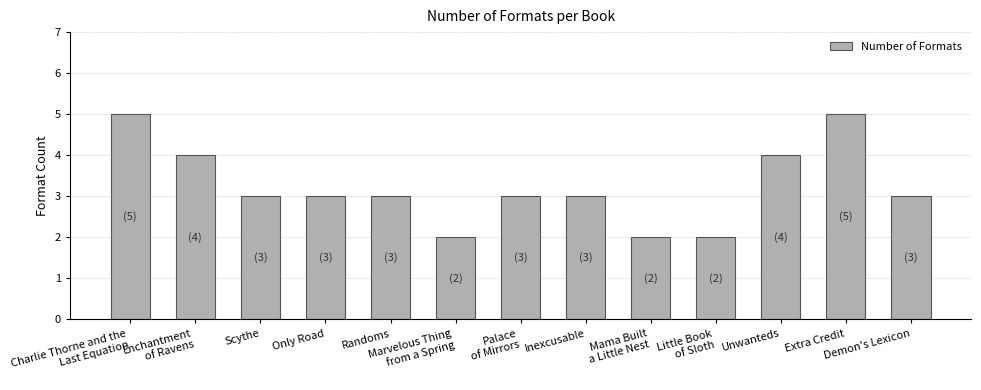

The value at Enchantment
of Ravens is 2. True or false?

False